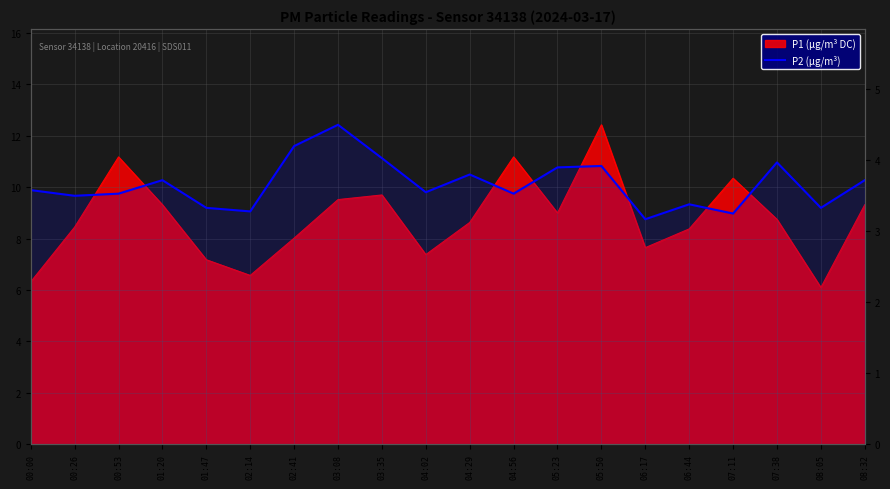

What is the change in value from 05:50 to 08:05?

-0.6